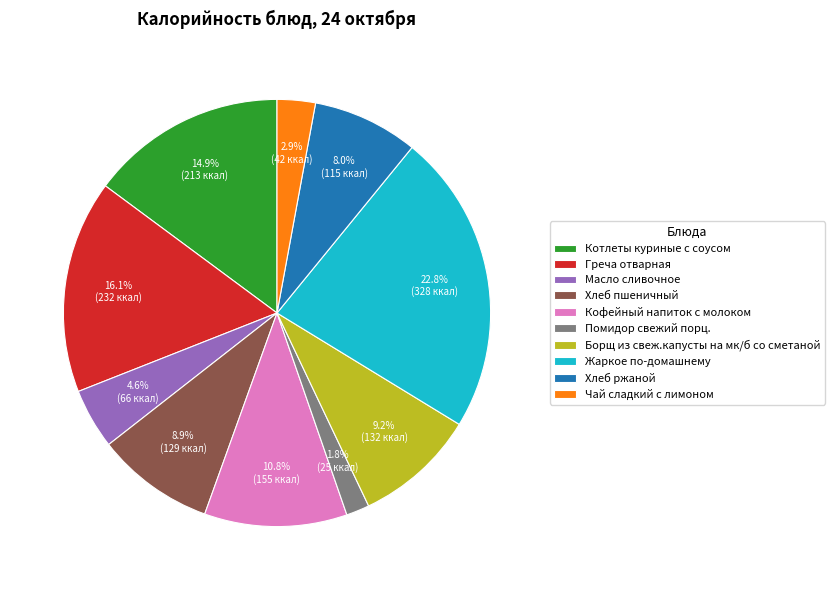

Is the sum of Котлеты куриные с соусом and Хлеб пшеничный greater than half?

No